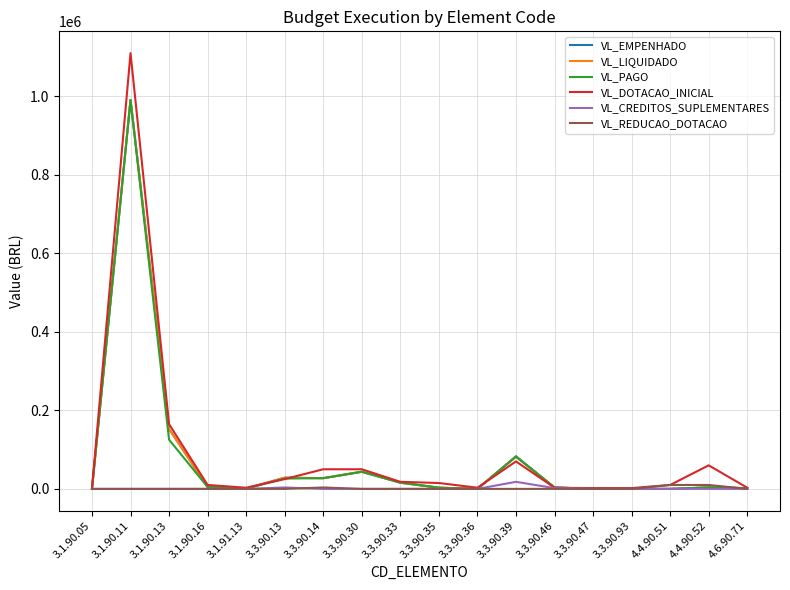

What is the maximum value shown in the chart?

1110000.0